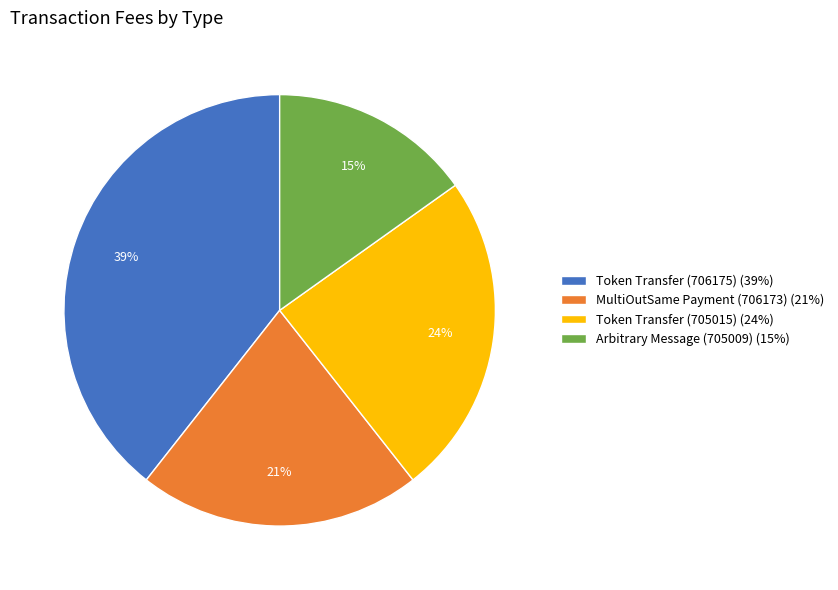

Combined, do MultiOutSame Payment (706173) (21%) and Arbitrary Message (705009) (15%) account for over 50%?

No